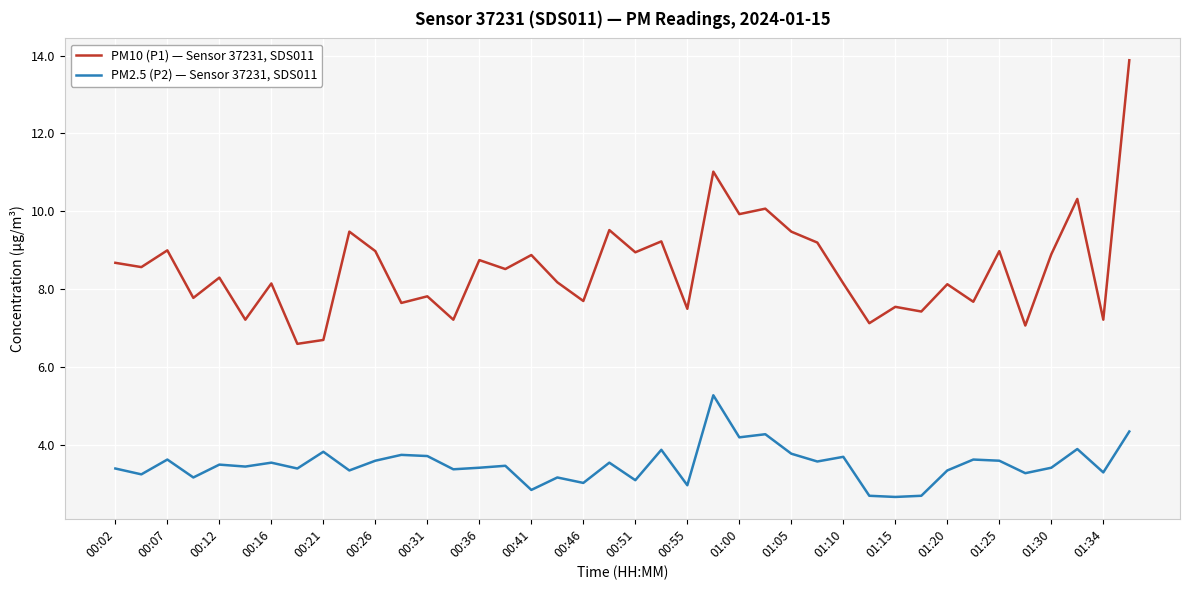

How many interior local valleys does the PM10 (P1) — Sensor 37231, SDS011 series have?

16